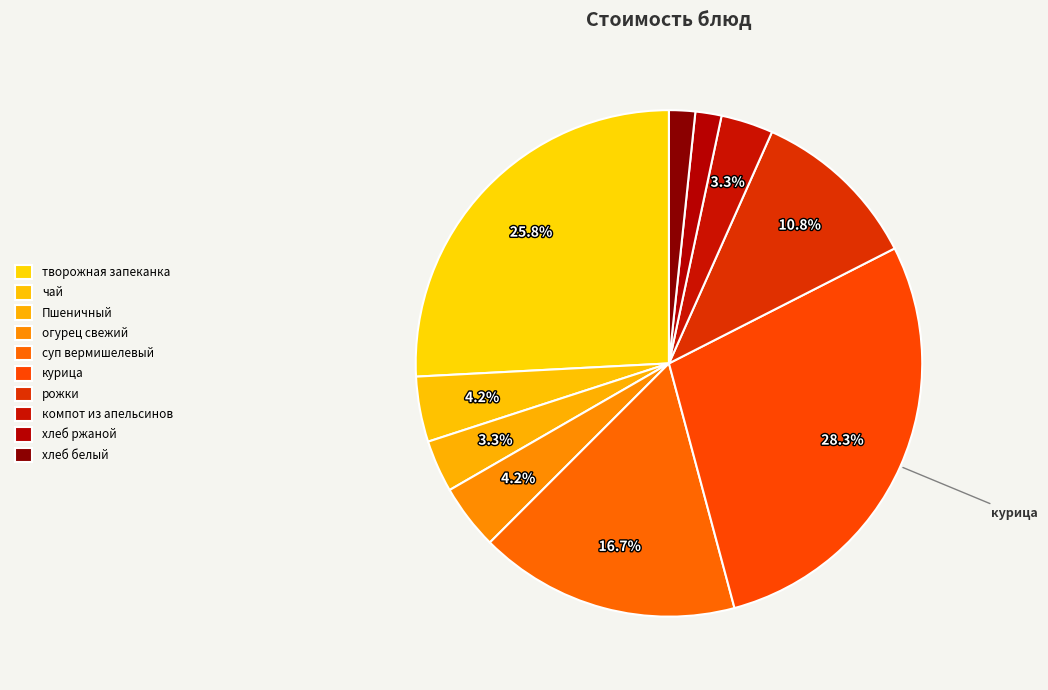

How many slices are in this pie chart?

10